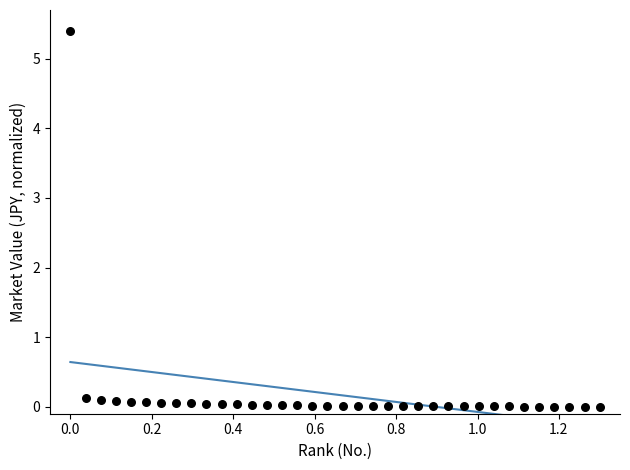

What is the range of X values (max minus min)?

1.3